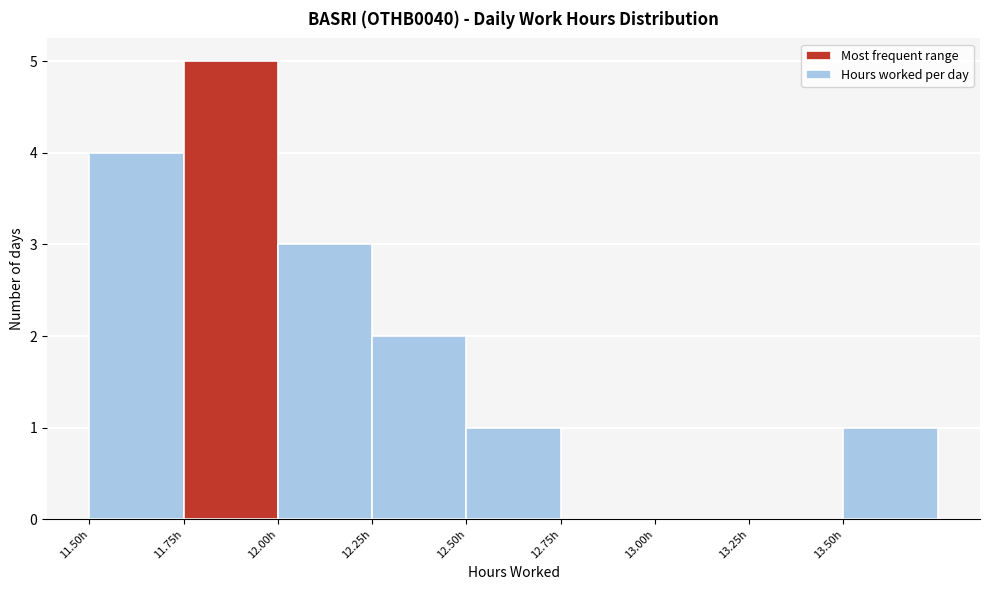

Reading left to right, list every bar in this chart as the range it spans on the x-axis followed by its height. The values are not printed on the chart, so give them approximately, as read against the axis.

11.50 to 11.75: 4
11.75 to 12.00: 5
12.00 to 12.25: 3
12.25 to 12.50: 2
12.50 to 12.75: 1
12.75 to 13.00: 0
13.00 to 13.25: 0
13.25 to 13.50: 0
13.50 to 13.75: 1